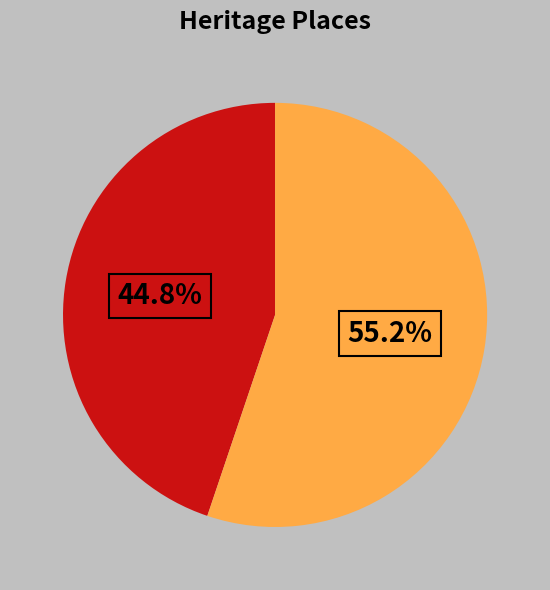

How many slices are in this pie chart?

2